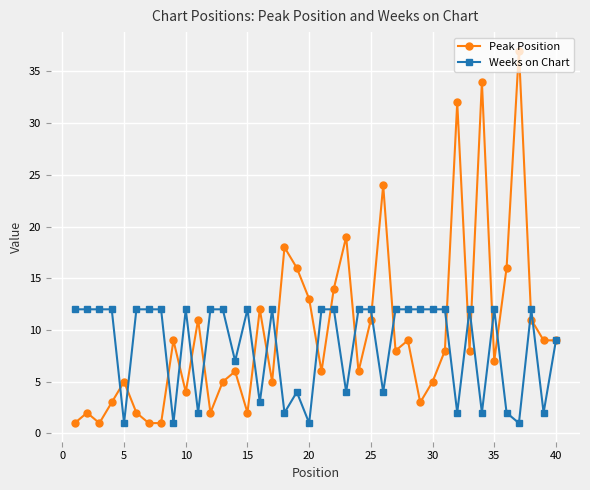

What is the minimum value shown in the chart?

1